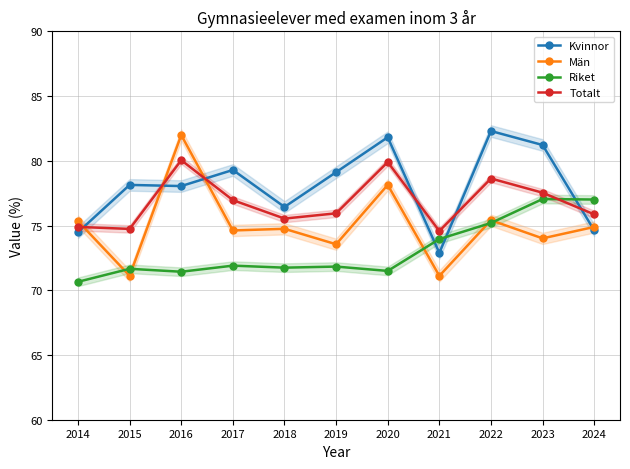

Reading left to right, transcribe all the data shown in this chart.

Kvinnor: 2014=74.5	2015=78.1	2016=78.0	2017=79.3	2018=76.4	2019=79.1	2020=81.8	2021=72.9	2022=82.3	2023=81.2	2024=74.6
Män: 2014=75.3	2015=71.1	2016=82.0	2017=74.6	2018=74.7	2019=73.6	2020=78.1	2021=71.1	2022=75.4	2023=74.0	2024=74.9
Riket: 2014=70.7	2015=71.7	2016=71.4	2017=71.9	2018=71.7	2019=71.8	2020=71.5	2021=74.0	2022=75.2	2023=77.0	2024=77.0
Totalt: 2014=74.9	2015=74.7	2016=80.0	2017=77.0	2018=75.5	2019=75.9	2020=79.9	2021=74.6	2022=78.6	2023=77.5	2024=75.9